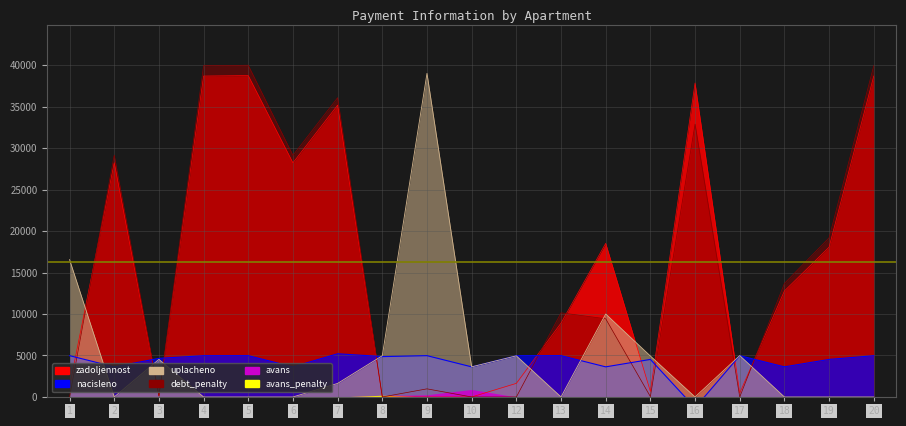

What is the value of the zadoljennost point at the 15th from the left?

37845.3